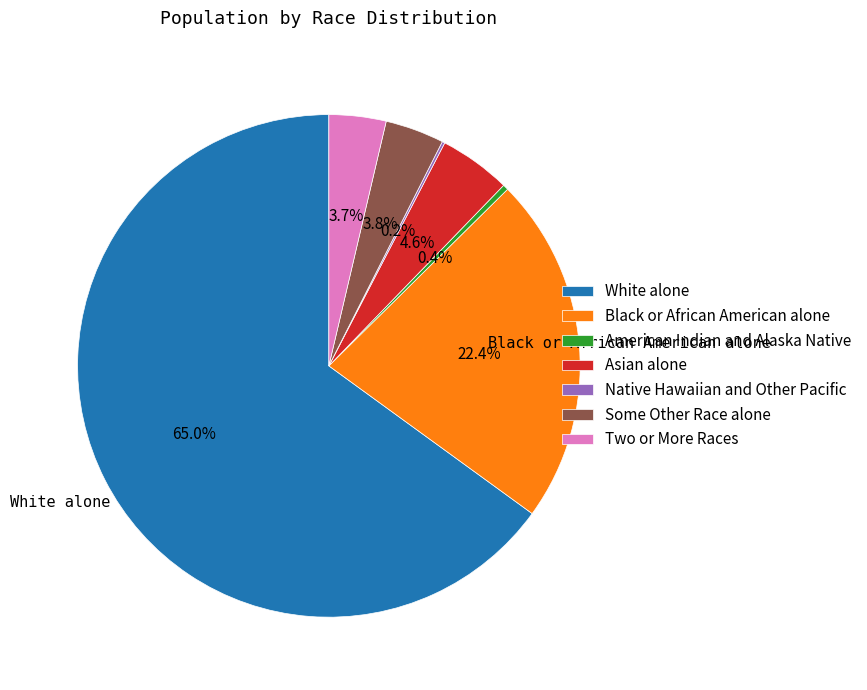

Which slice is the largest?

White alone